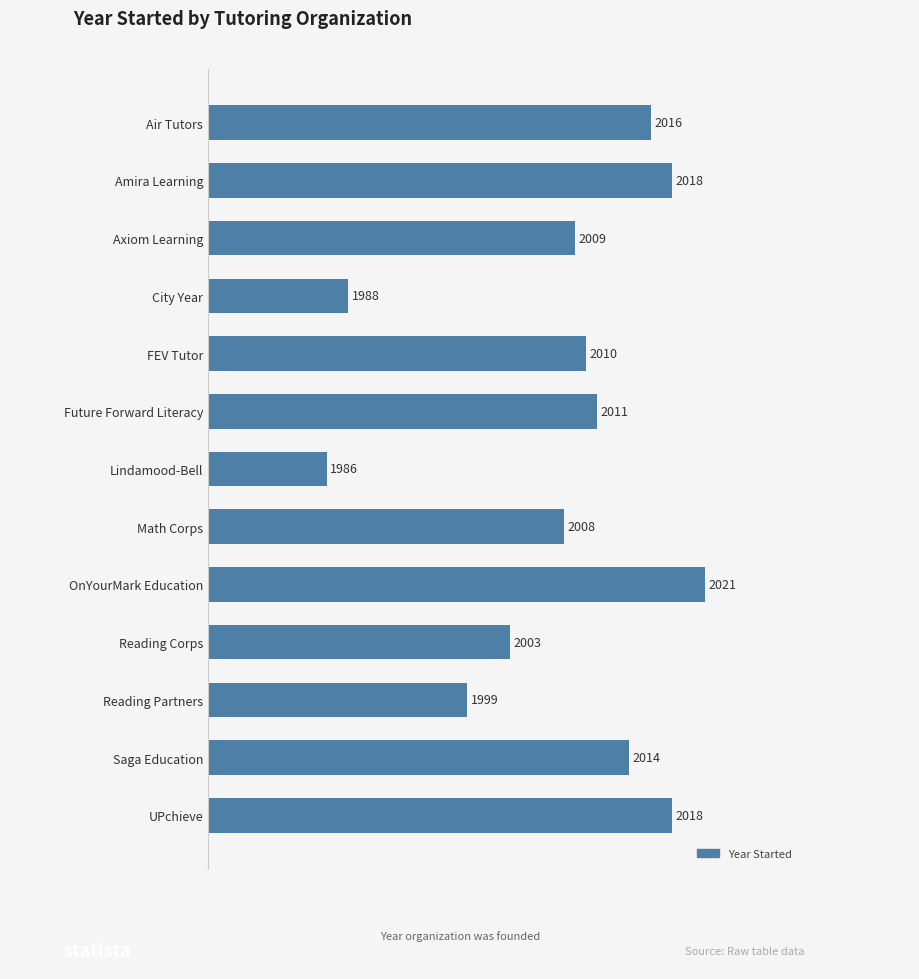

Does the chart contain stacked bars?

No